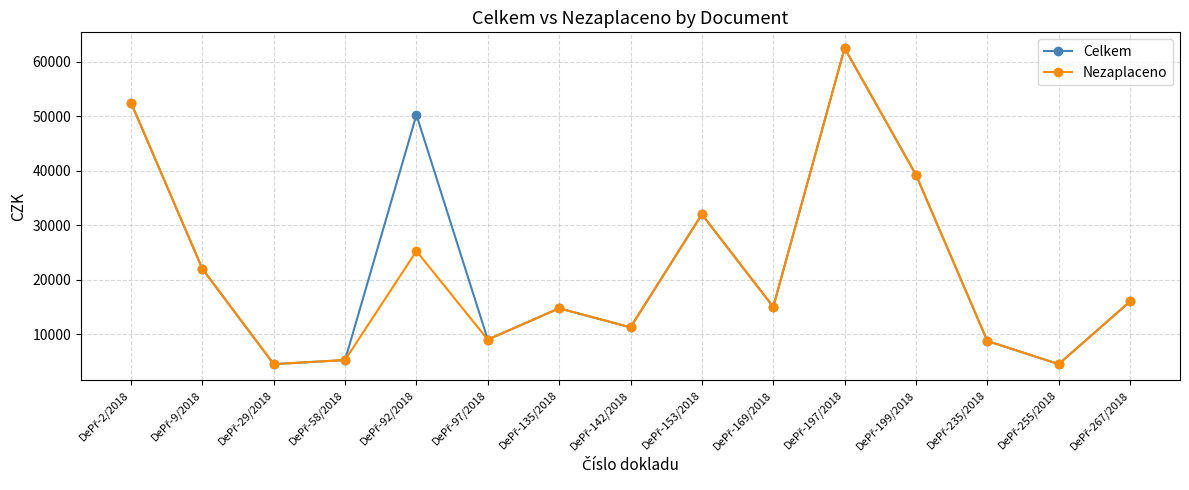

How many categories are shown in the chart?

15